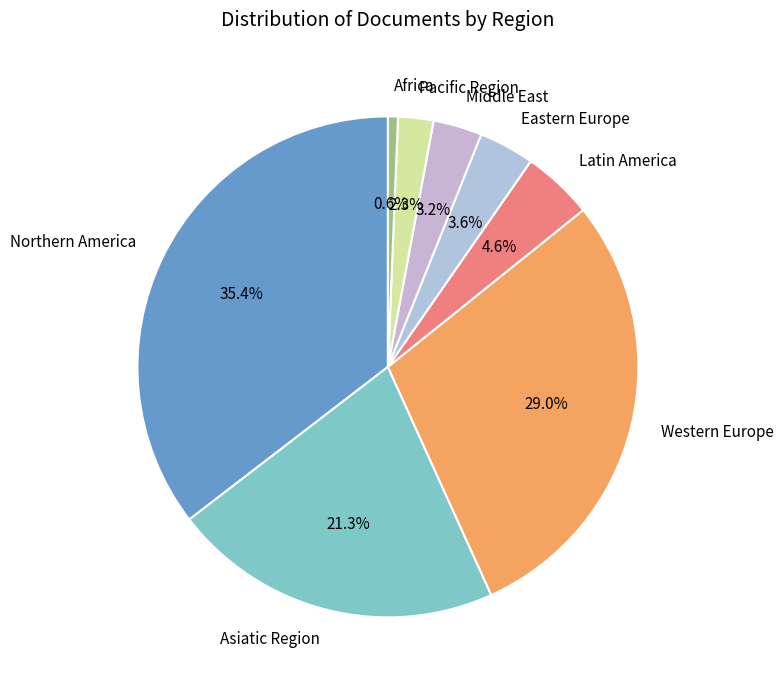

What percentage do Northern America and Latin America together represent?

40.0%